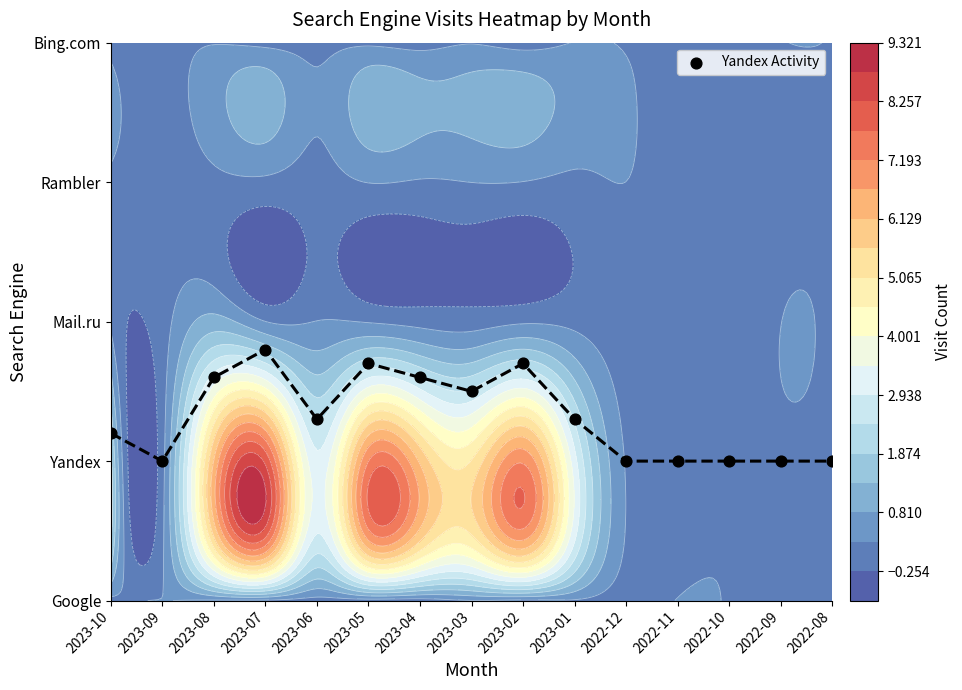

True or false: the data shows 0.6 at 2023-09.

False